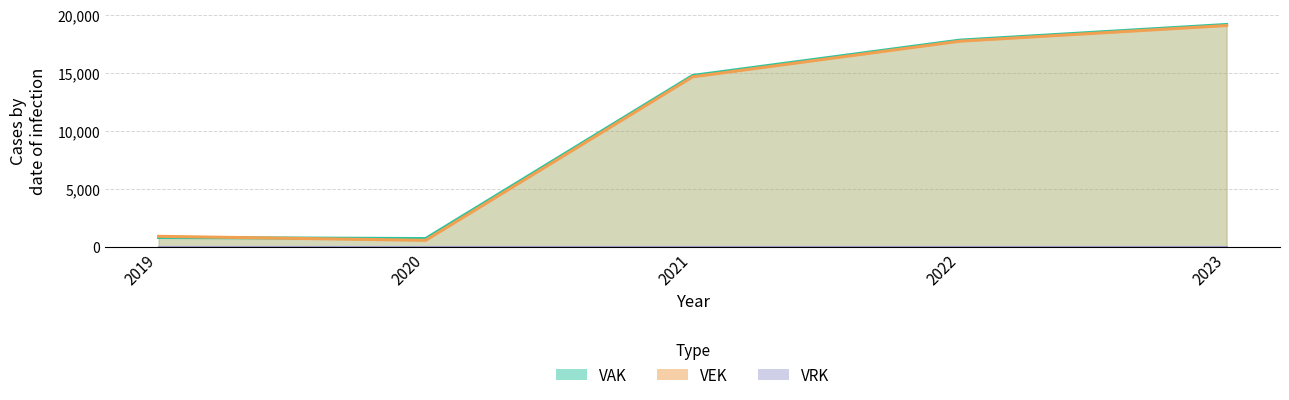

What value does the VAK series have at 2019, to the nearest 50?

800